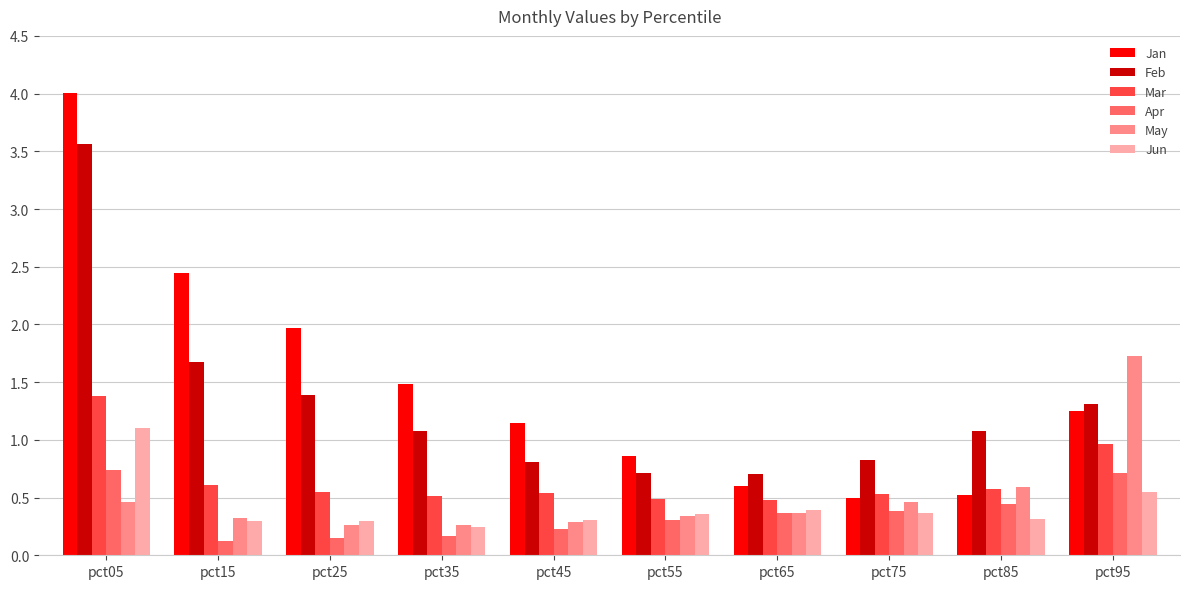

Which label corresponds to the largest value in the chart?

pct05